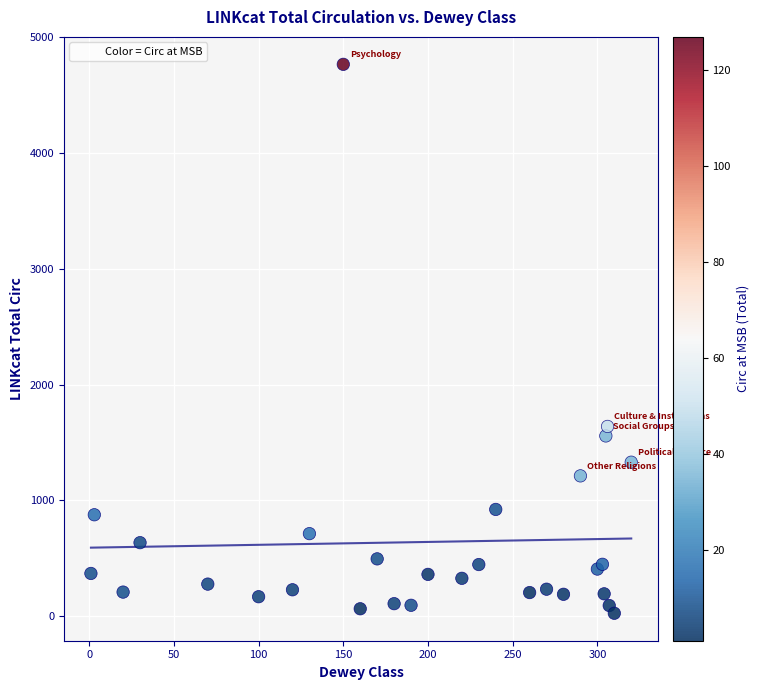

What Y value in the scatter plot is closest to 2395?

1638